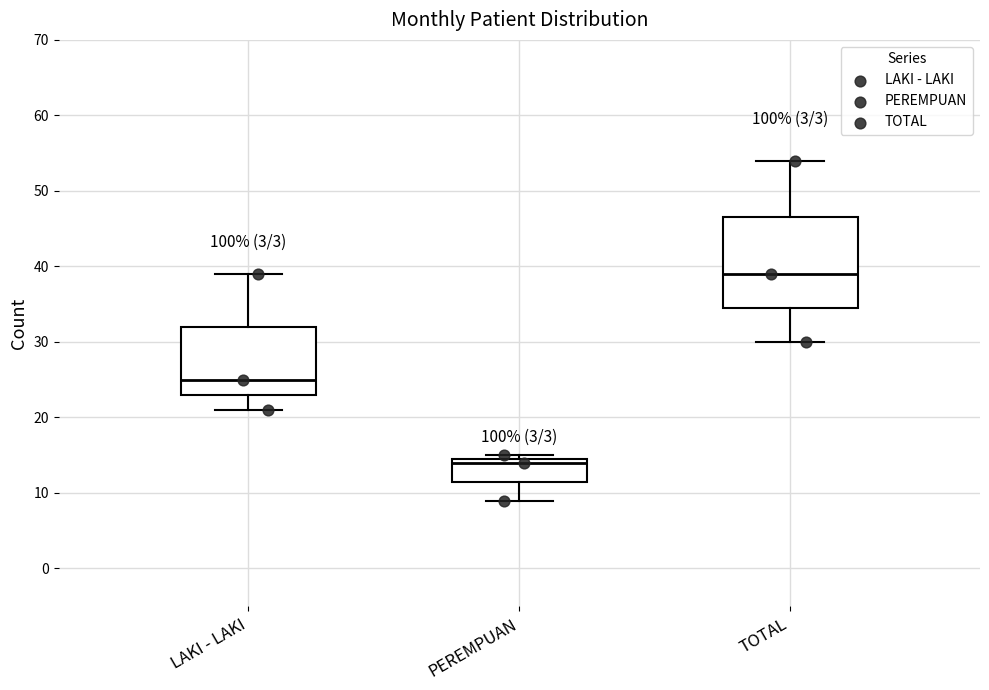

Reading left to right, read every box against the y-axis: the position of its median line, the range the box covers, and the ends of its whiskers. The values are not printed on the chart, so give them approximately, as read against the axis.

LAKI - LAKI: median 25, box 23 to 32, whiskers 21 to 39
PEREMPUAN: median 14, box 12 to 15, whiskers 9 to 15 (just above the box's upper edge)
TOTAL: median 39, box 35 to 47, whiskers 30 to 54